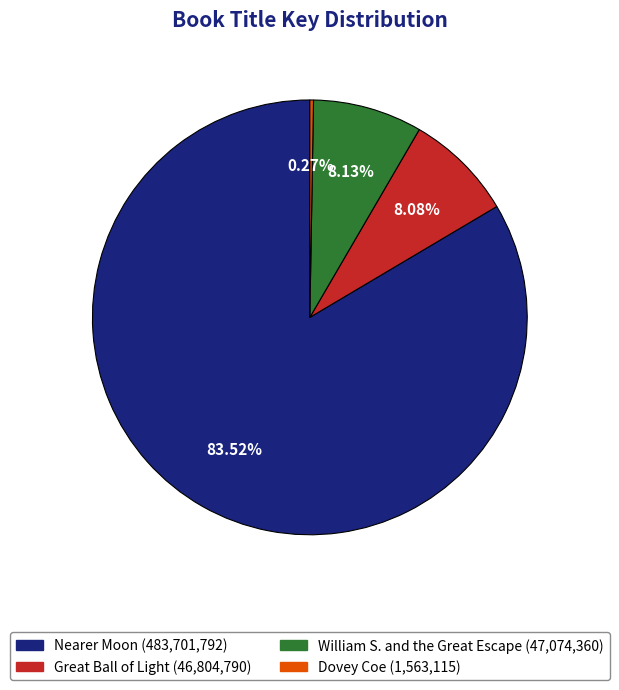

To the nearest percent, what portion does Nearer Moon represent?

84%